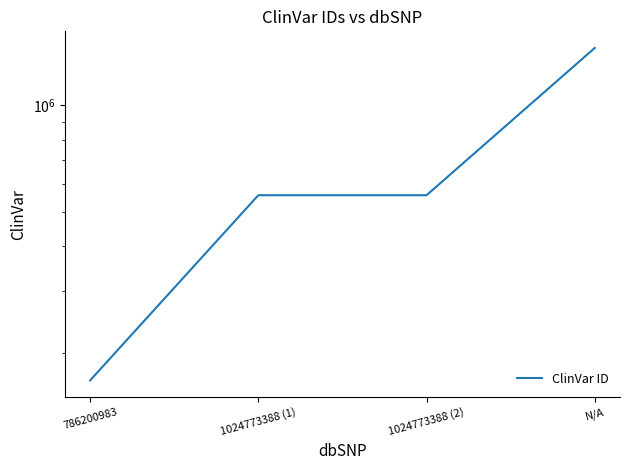

What is the maximum value shown in the chart?

1451153